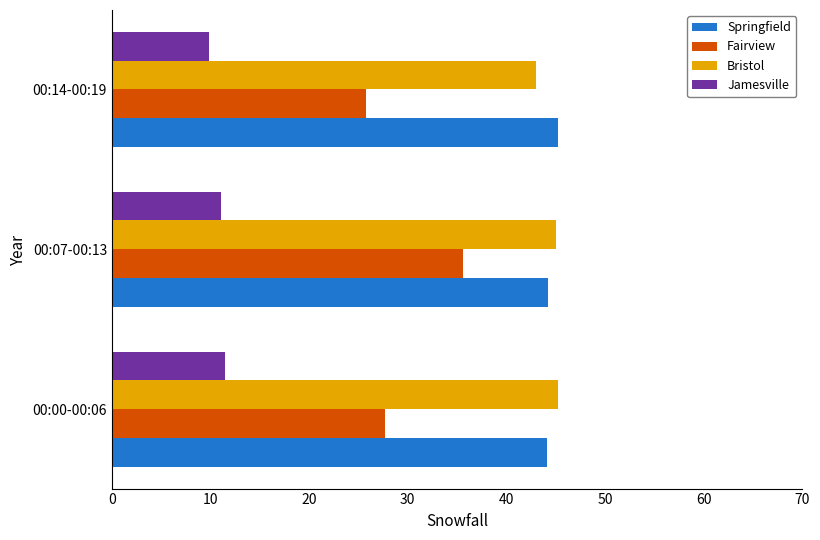

What is the lowest value of the Bristol series?

43.0